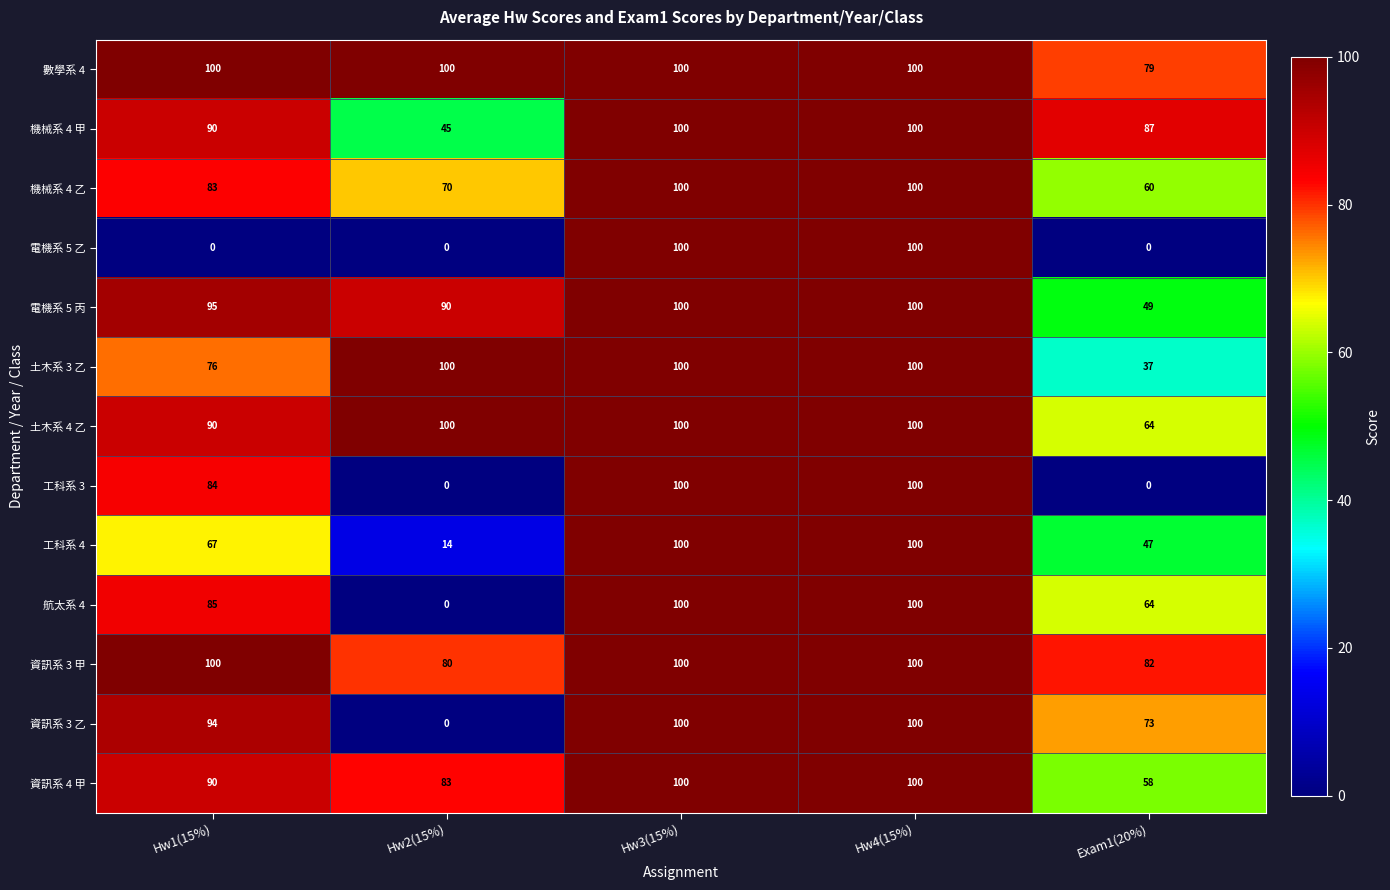

The value of 工科系 3 at Hw2(15%) is 0. True or false?

True